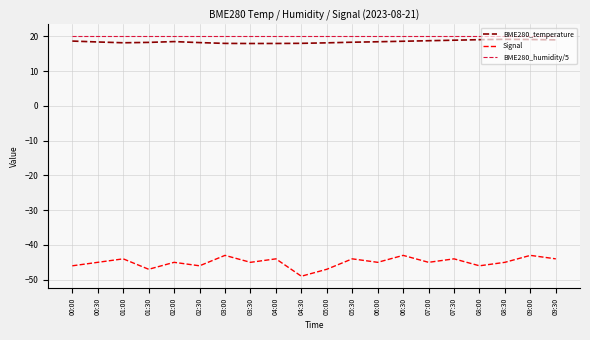

What is the maximum value shown in the chart?

20.0